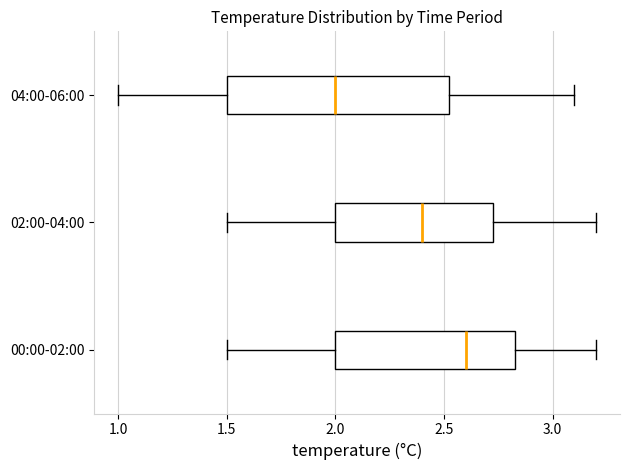

Where does the left whisker of the box for 02:00-04:00 end on the x-axis? The values are not printed on the chart, so give them approximately, as read against the axis.

1.50